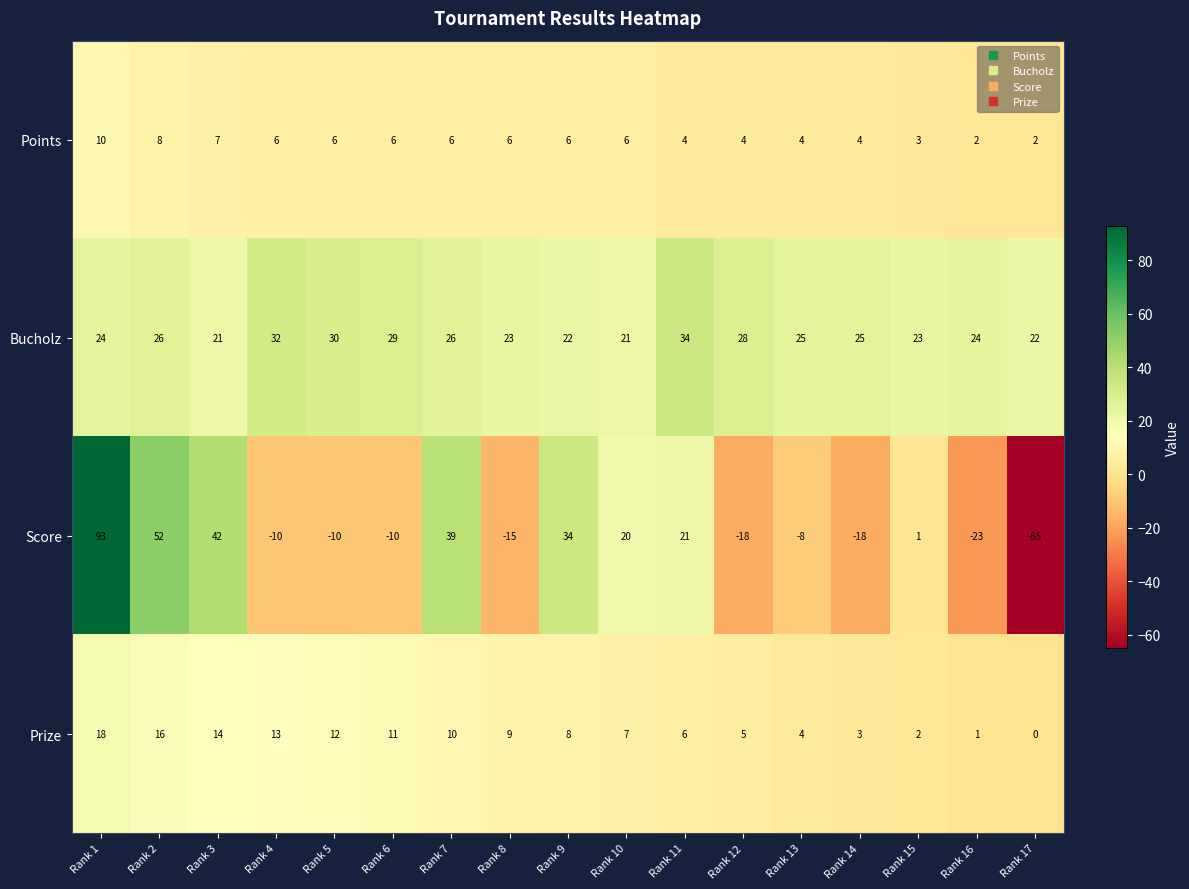

At Rank 12, list the series in order from smallest to largest.

Score, Points, Prize, Bucholz